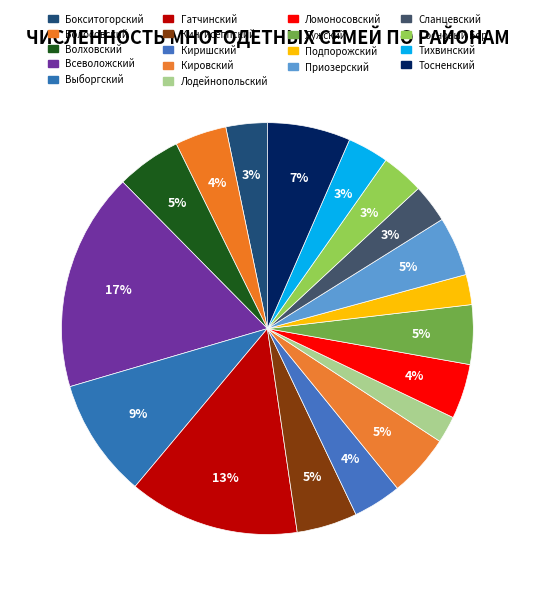

To the nearest percent, what is the difference between the Волховский and Киришский slice percentages?

1%